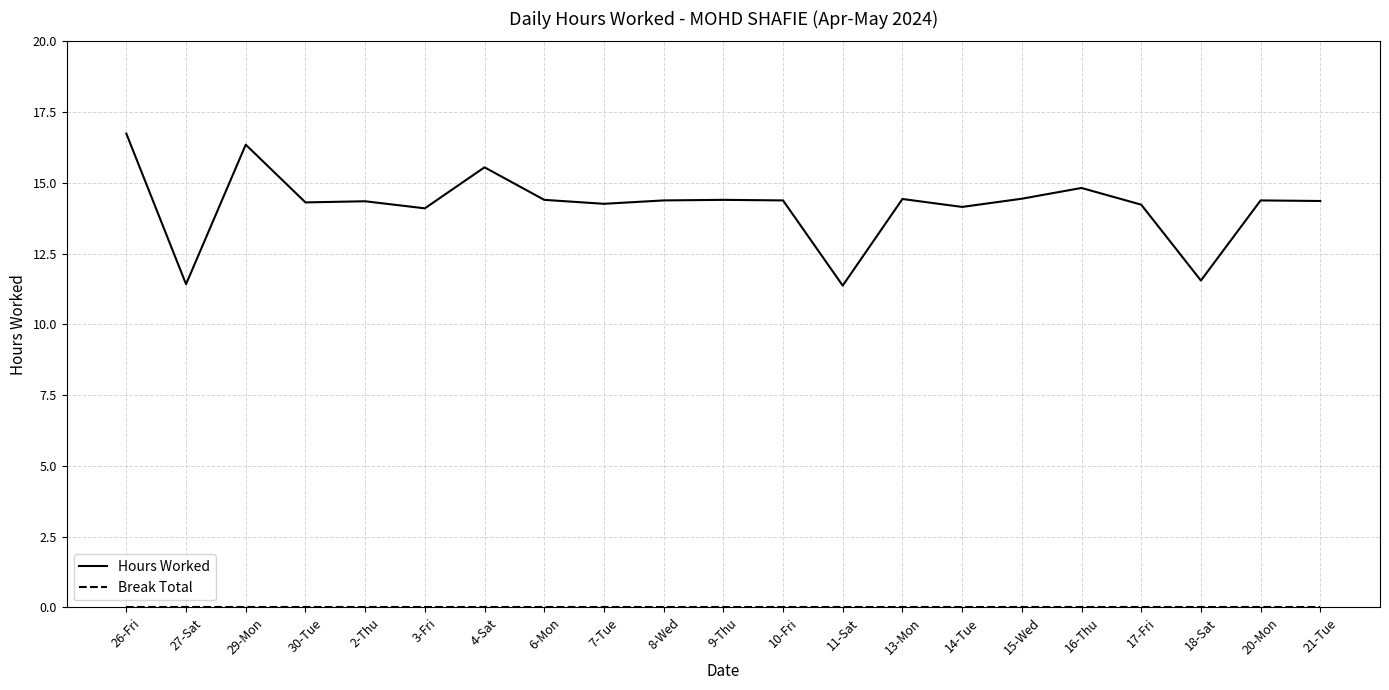

Which series has the largest total across all categories?

Hours Worked